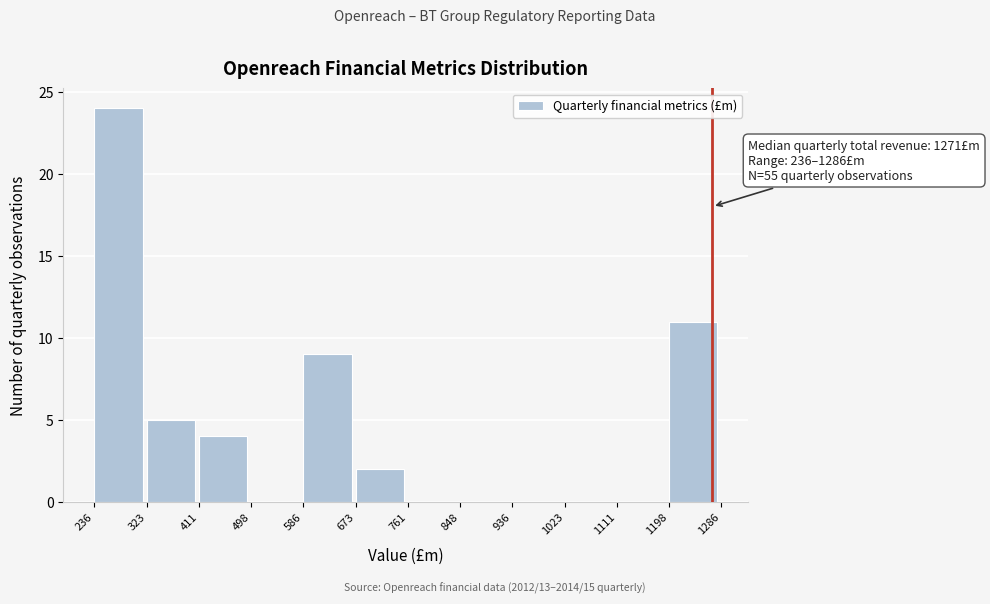

Which range on the x-axis has the tallest bar?

236 to 323